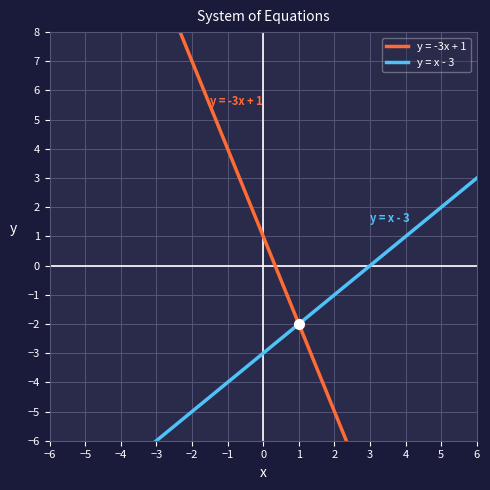

What is the value of the y = -3x + 1 point at the 21st from the left?

17